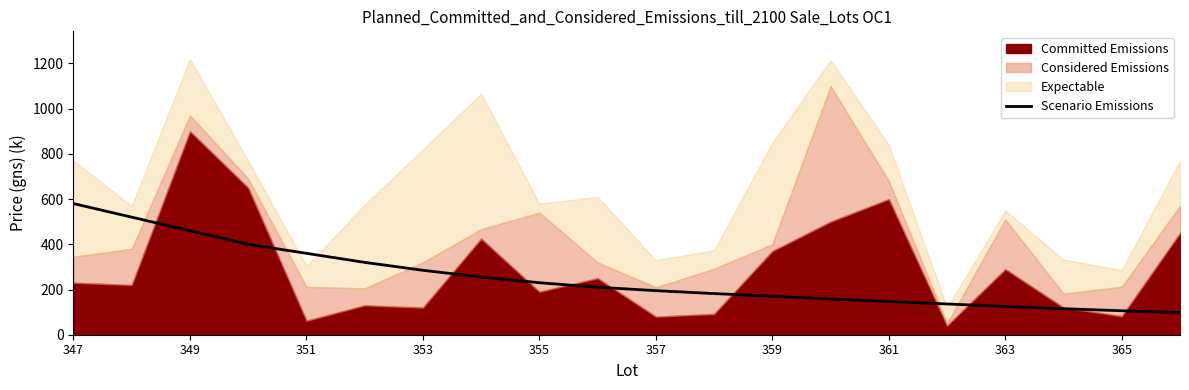

The Scenario Emissions series shows 874 at 347. True or false?

False